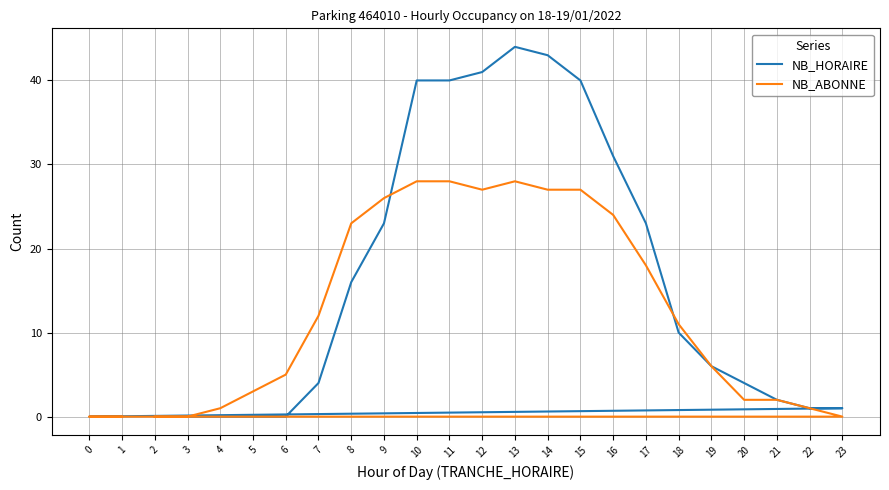

Rank the series at 23 from lowest to highest value.

NB_ABONNE, NB_HORAIRE